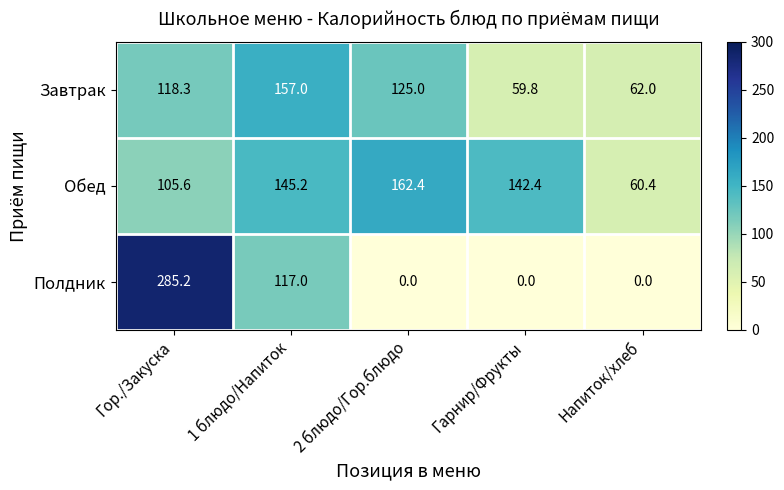

True or false: Обед has a value of 145.2 at 1 блюдо/Напиток.

True